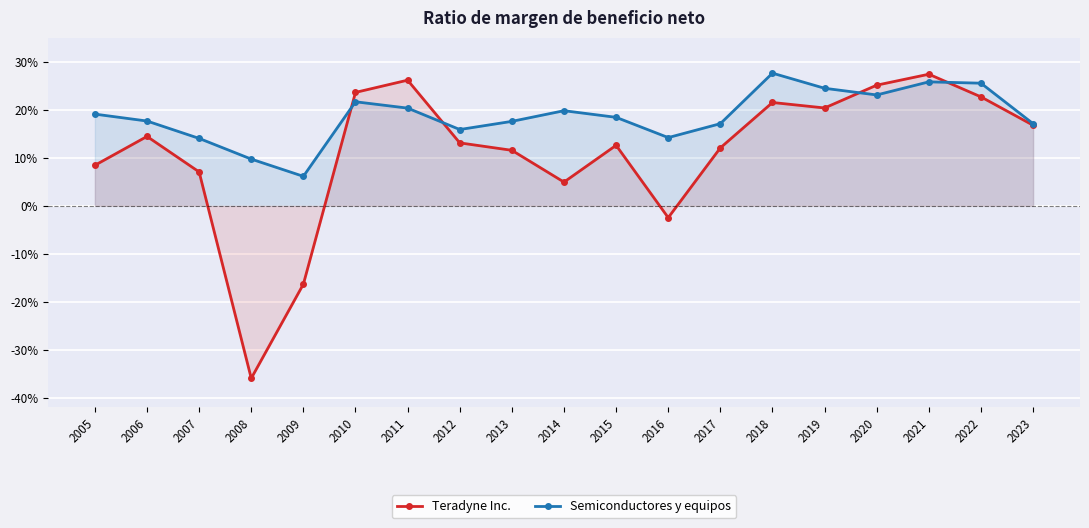

How many interior local valleys does the Semiconductores y equipos series have?

4